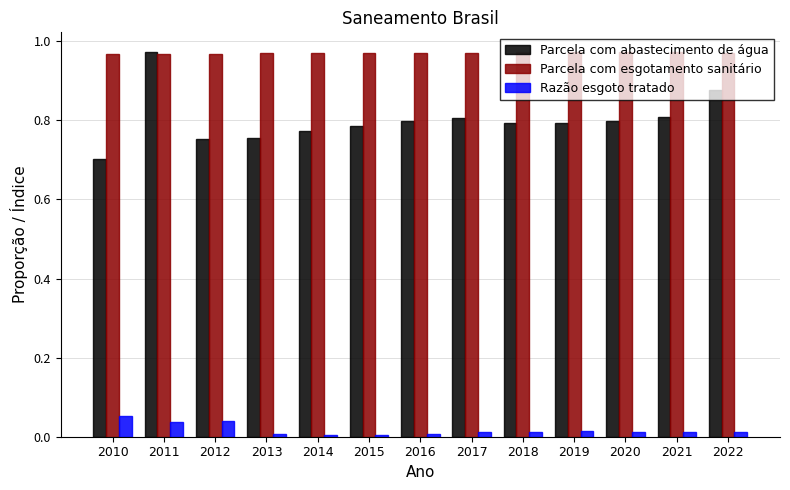

Between 2013 and 2019, which series saw the biggest shift?

Parcela com abastecimento de água